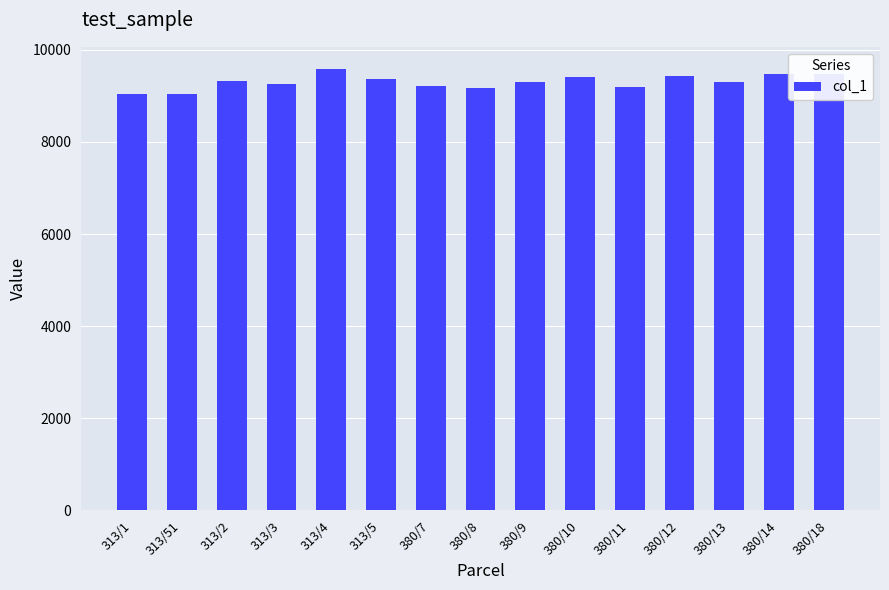

Between 380/13 and 380/12, which is larger?

380/12